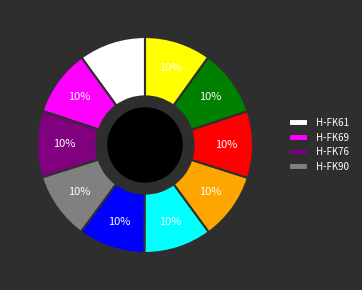

Count the number of slices in the pie.

10